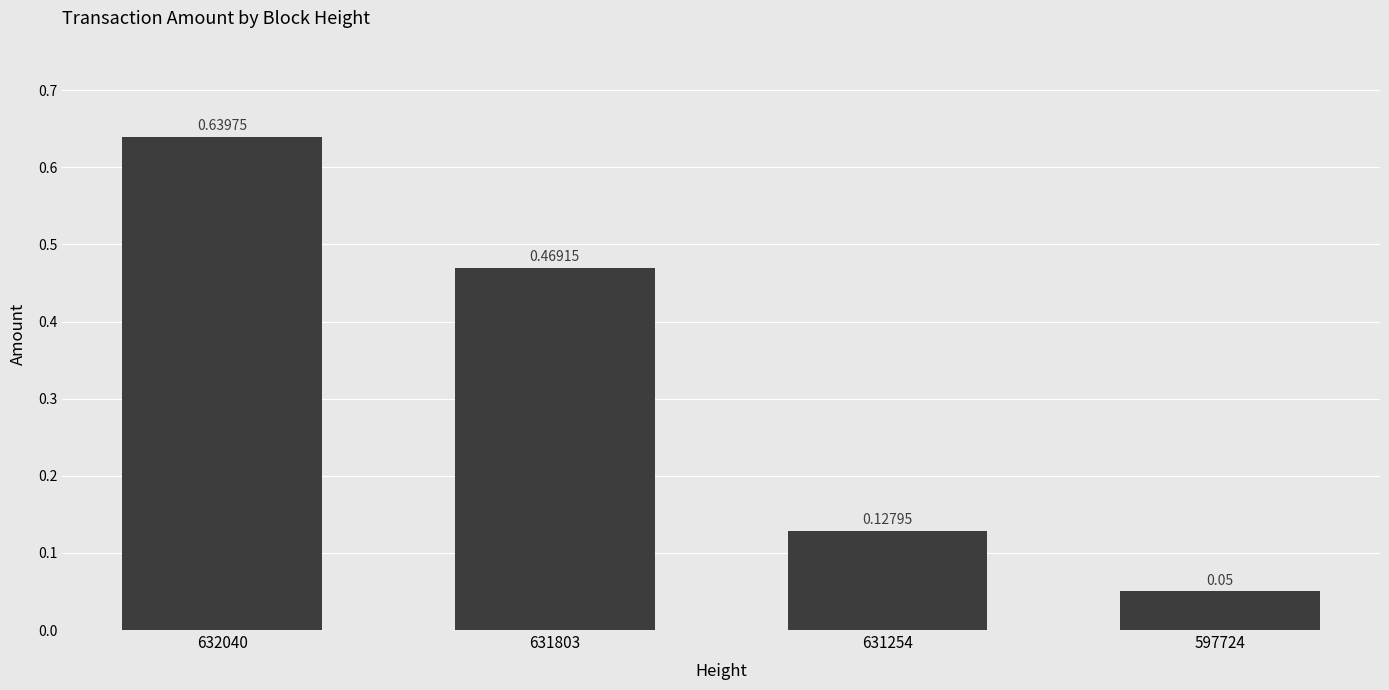

Between 631254 and 597724, which is larger?

631254